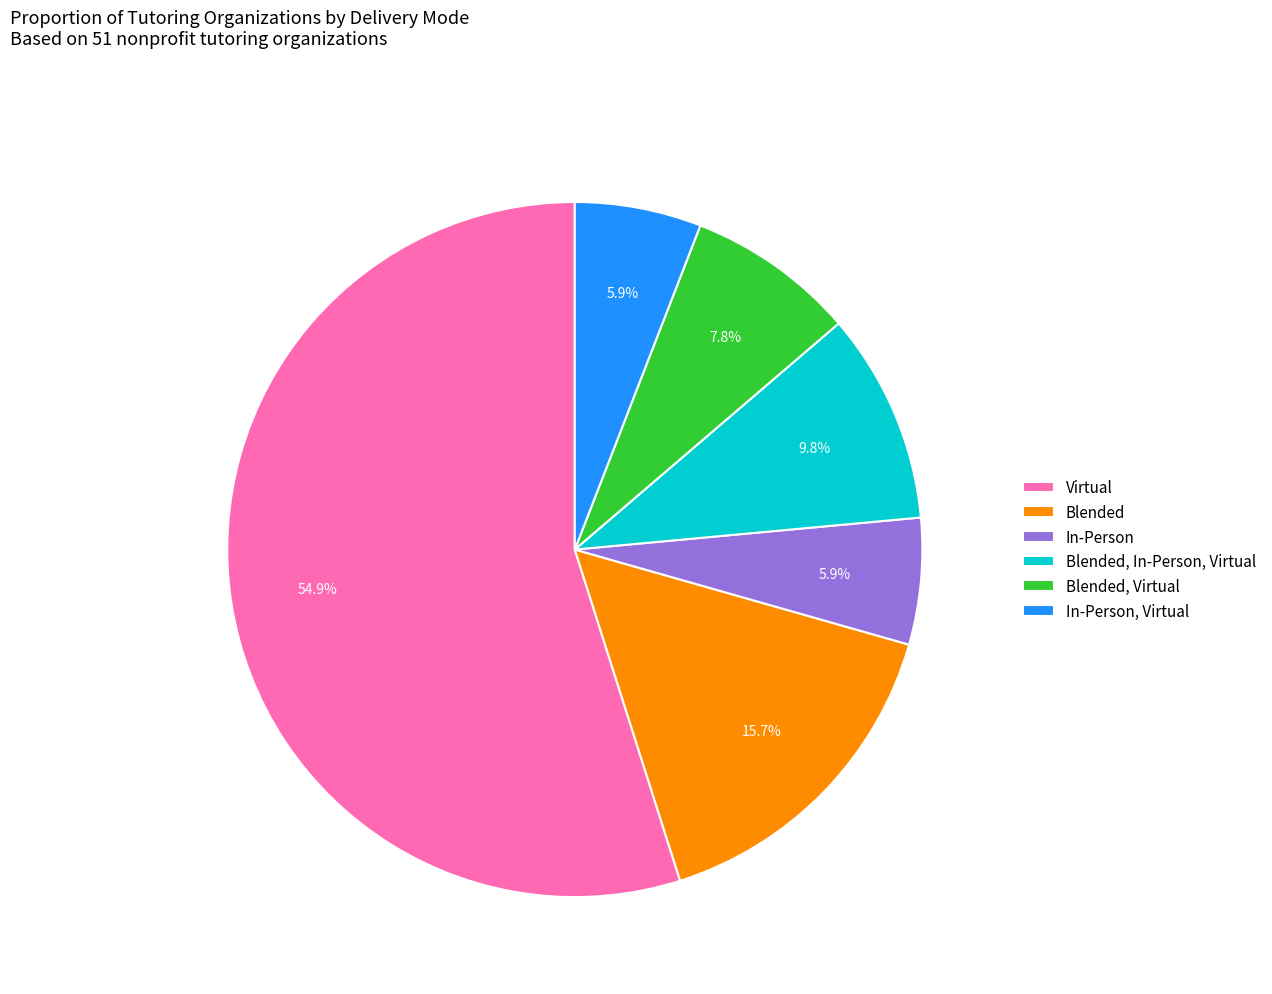

What percentage is NOT represented by In-Person?

94.1%